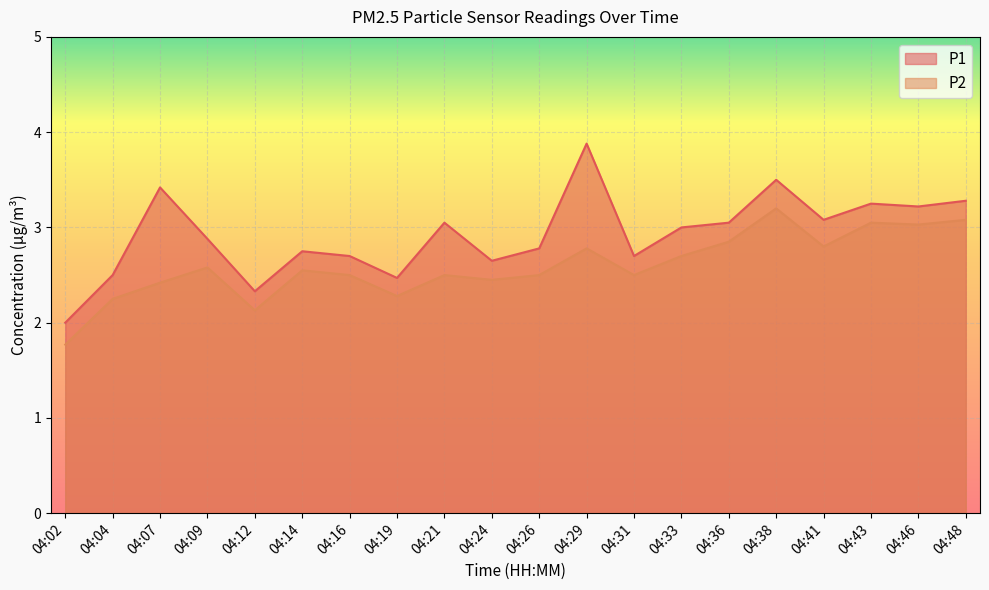

True or false: P2 has a value of 1.7 at 04:41.

False